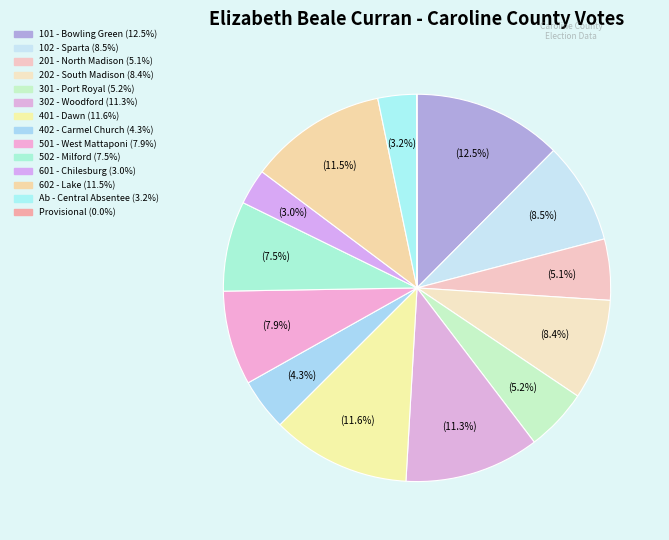

Rank the categories by value from highest to lowest.

101 - Bowling Green, 401 - Dawn, 602 - Lake, 302 - Woodford, 102 - Sparta, 202 - South Madison, 501 - West Mattaponi, 502 - Milford, 301 - Port Royal, 201 - North Madison, 402 - Carmel Church, Ab - Central Absentee, 601 - Chilesburg, Provisional